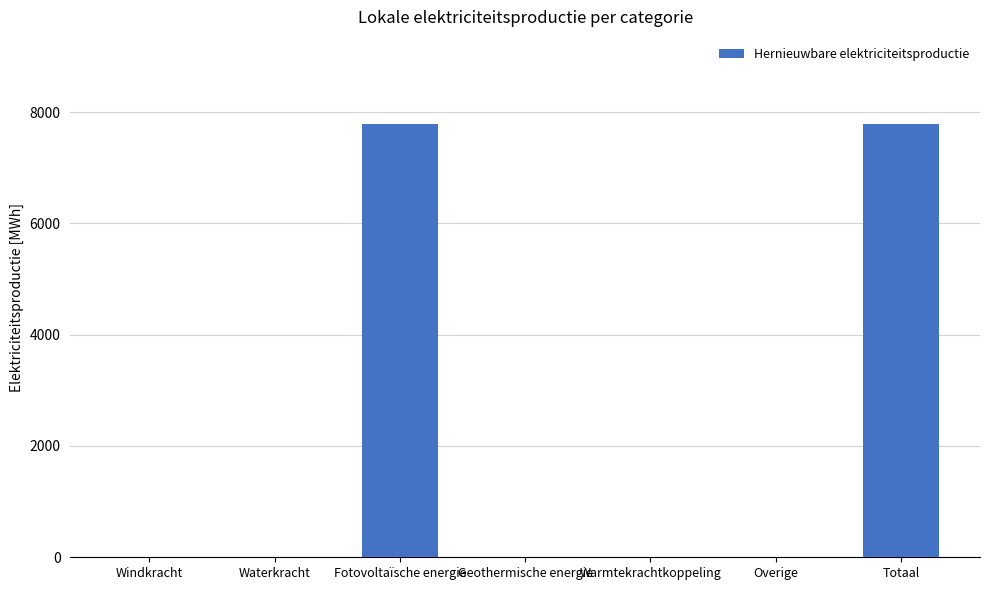

The chart shows a value of 0.0 at Geothermische energie. True or false?

True